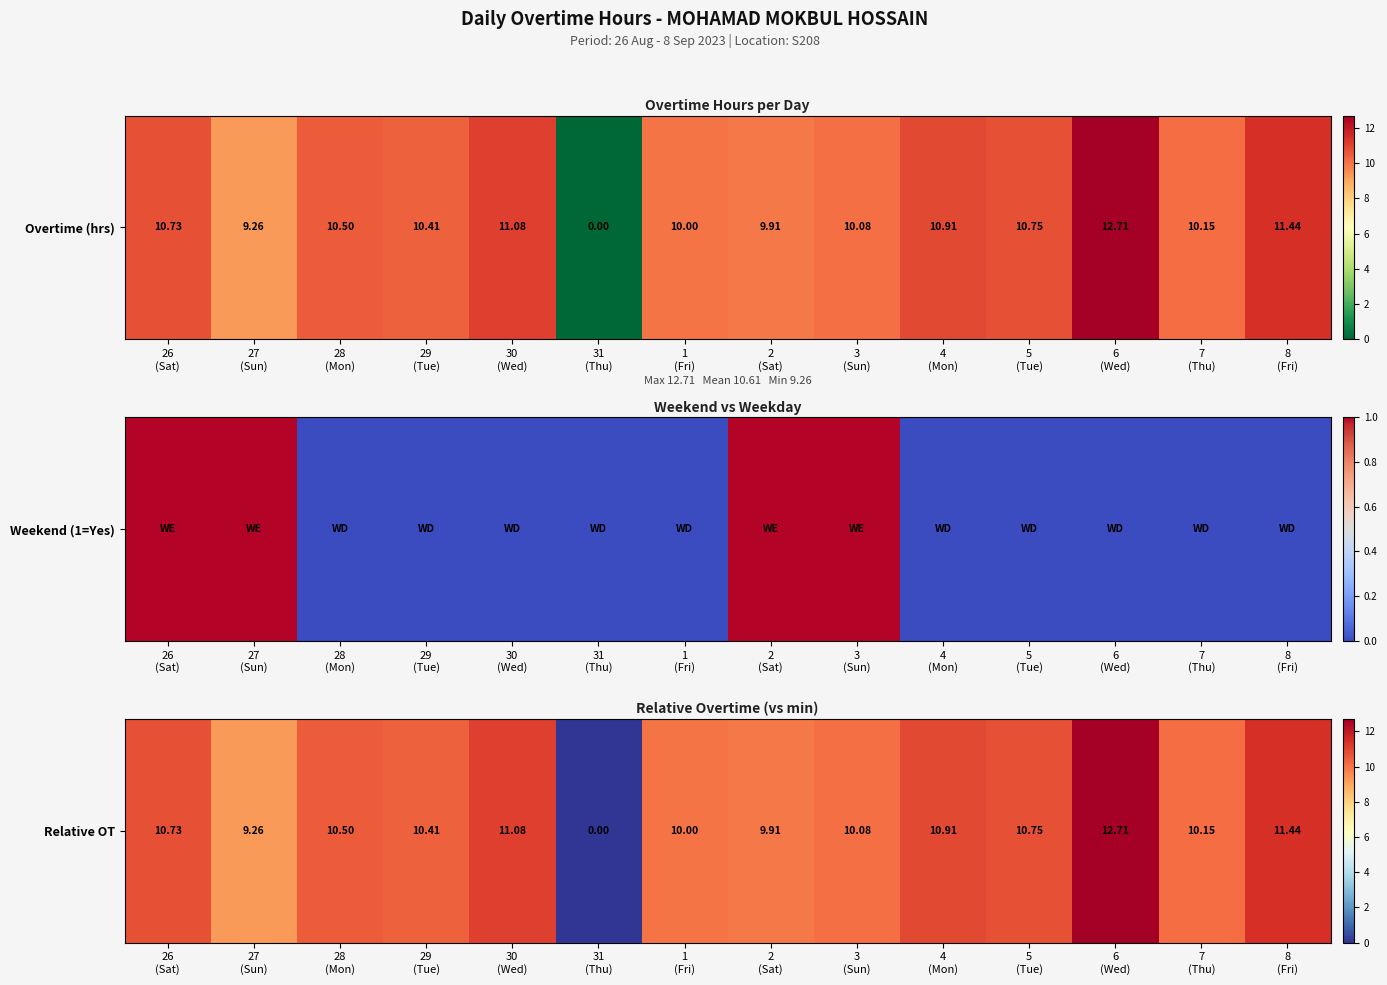

Reading right to left, list all the values displayed in this chart.

8
(Fri)=11.4	7
(Thu)=10.2	6
(Wed)=12.7	5
(Tue)=10.8	4
(Mon)=10.9	3
(Sun)=10.1	2
(Sat)=9.9	1
(Fri)=10.0	31
(Thu)=0.0	30
(Wed)=11.1	29
(Tue)=10.4	28
(Mon)=10.5	27
(Sun)=9.3	26
(Sat)=10.7